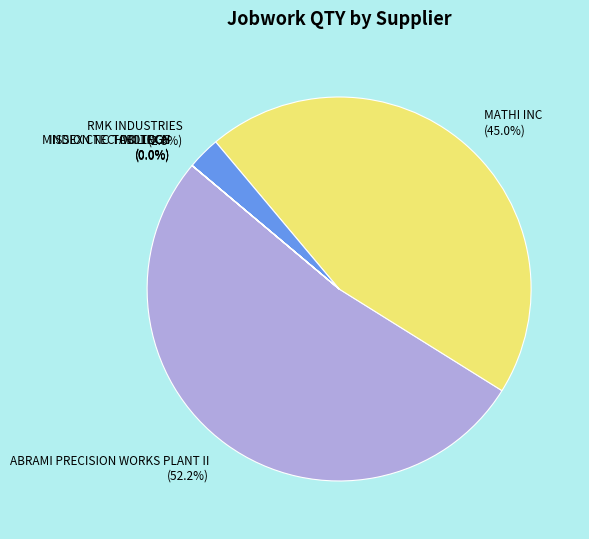

Is ABRAMI PRECISION WORKS PLANT II the majority of the pie?

Yes